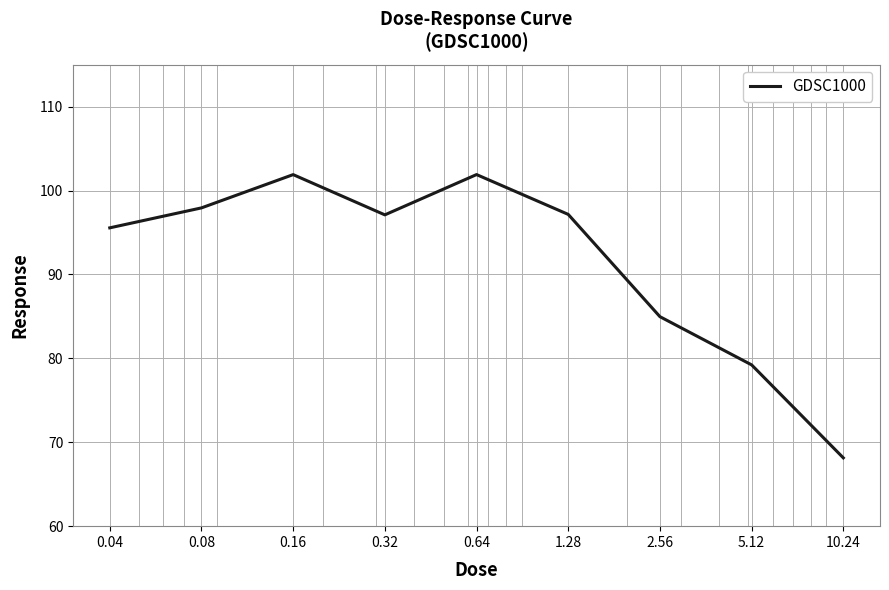

What is the minimum value shown in the chart?

68.1